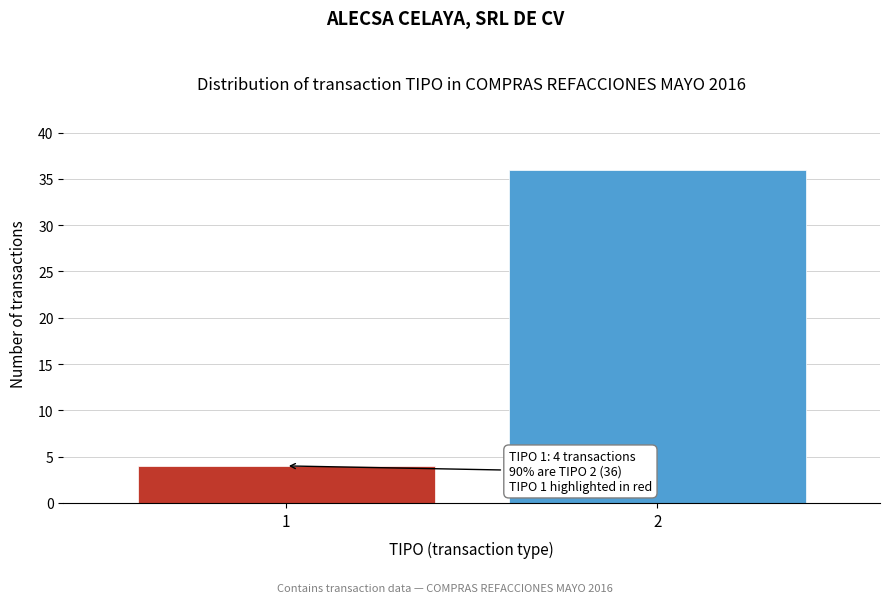

Reading left to right, extract all data points from this chart.

4	36